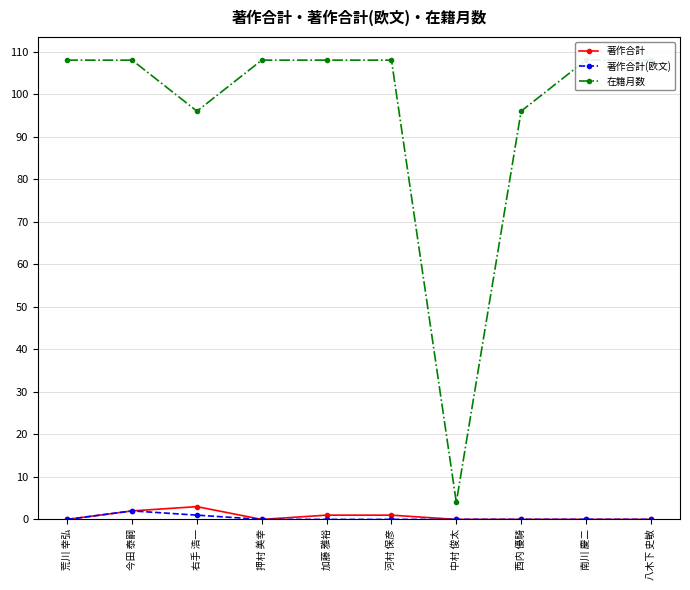

What is the maximum value shown in the chart?

108